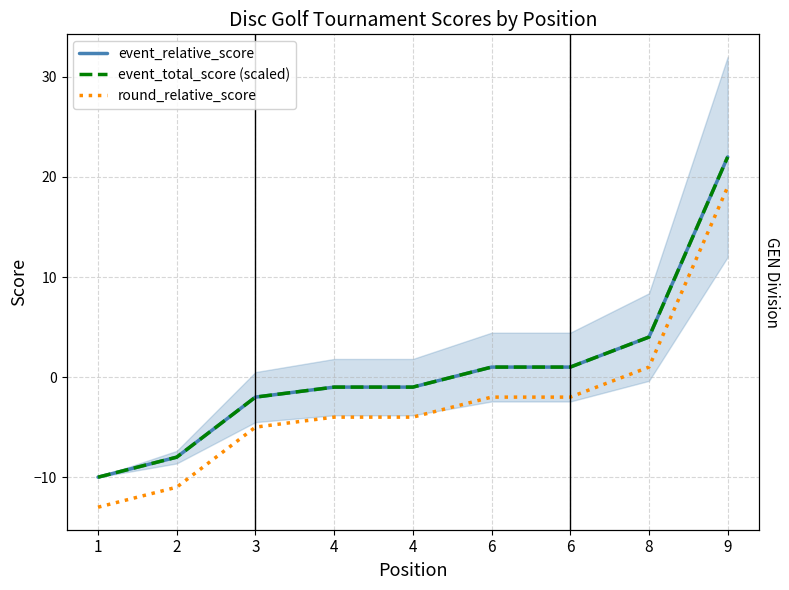

Which category has the lowest value across all series?

1